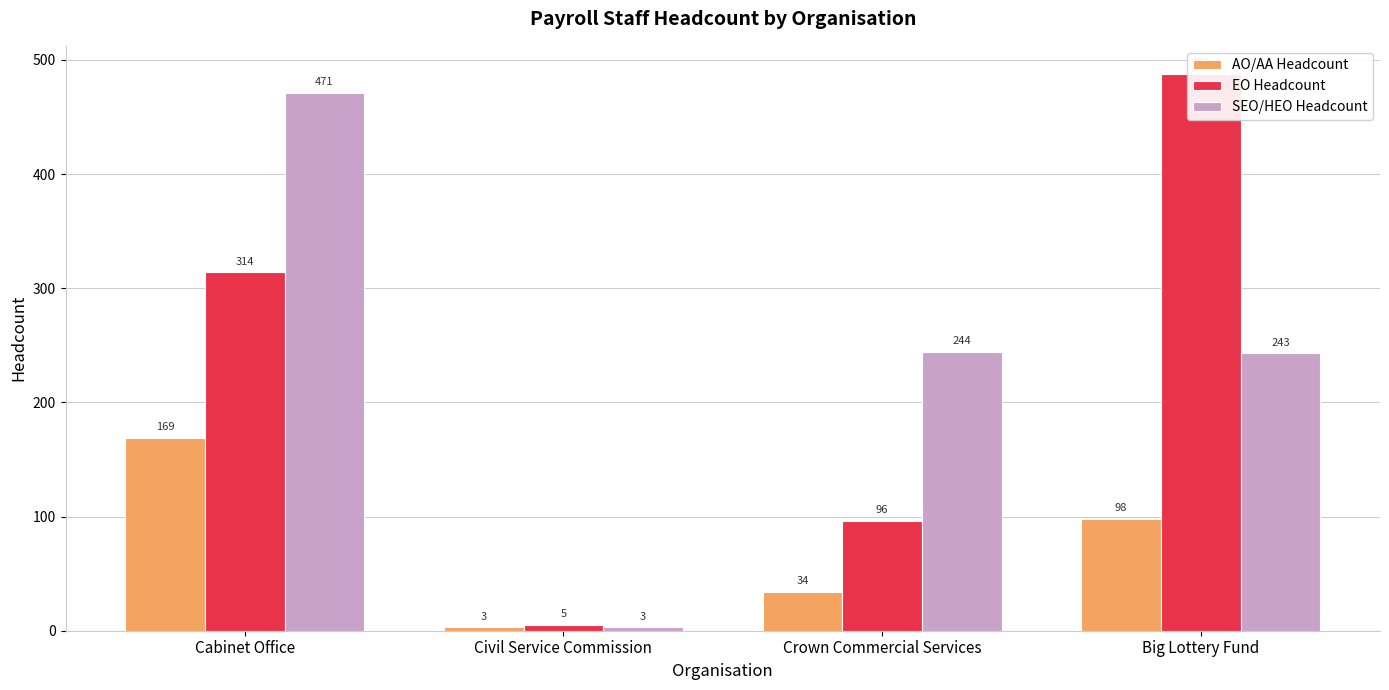

What is the lowest value of the EO Headcount series?

5